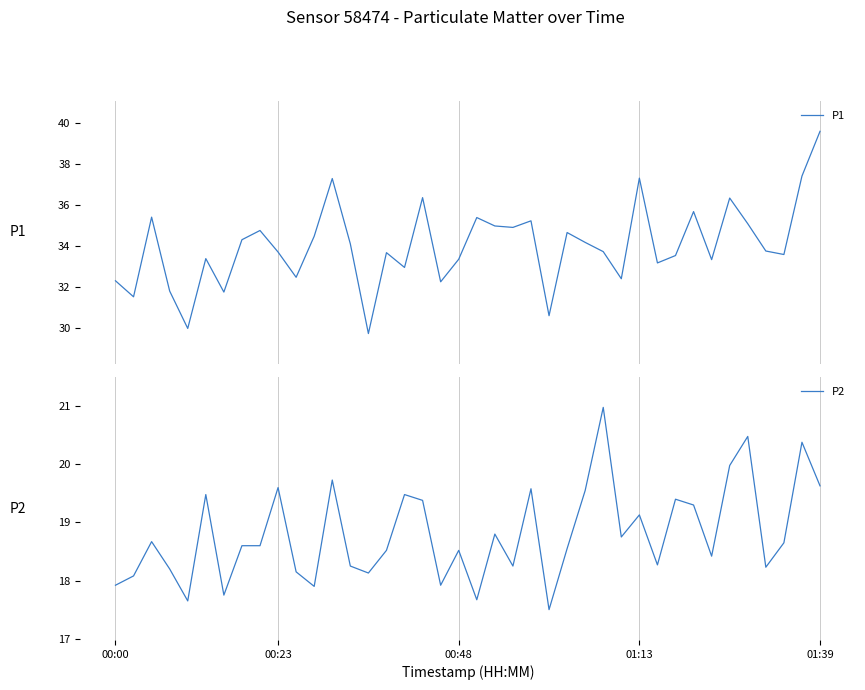

At how many categories does at least one series exceed 31?

37